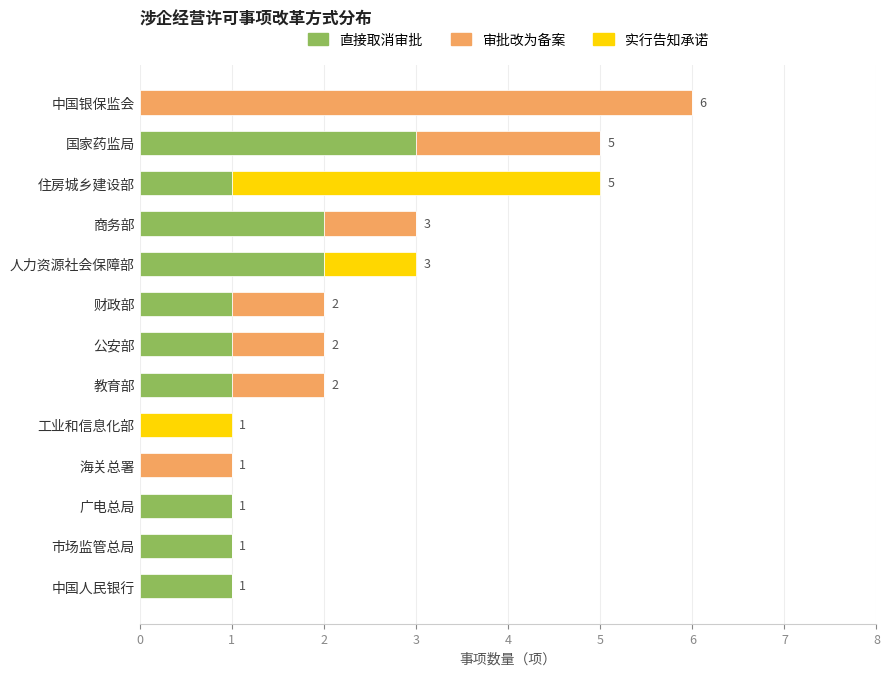

Which category has the highest value in the 直接取消审批 series?

国家药监局